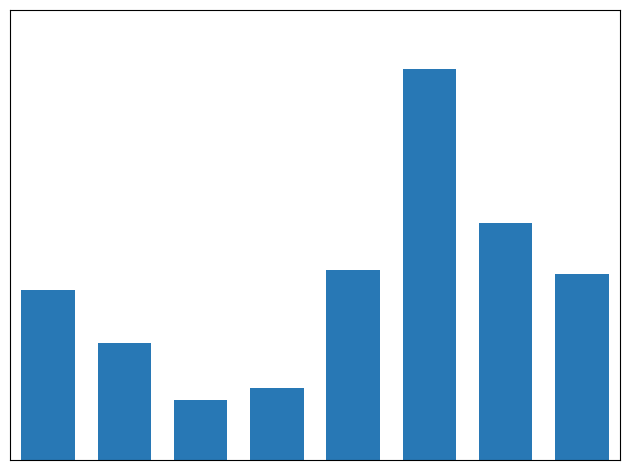

Where is the data nearest to the value 9140?

6